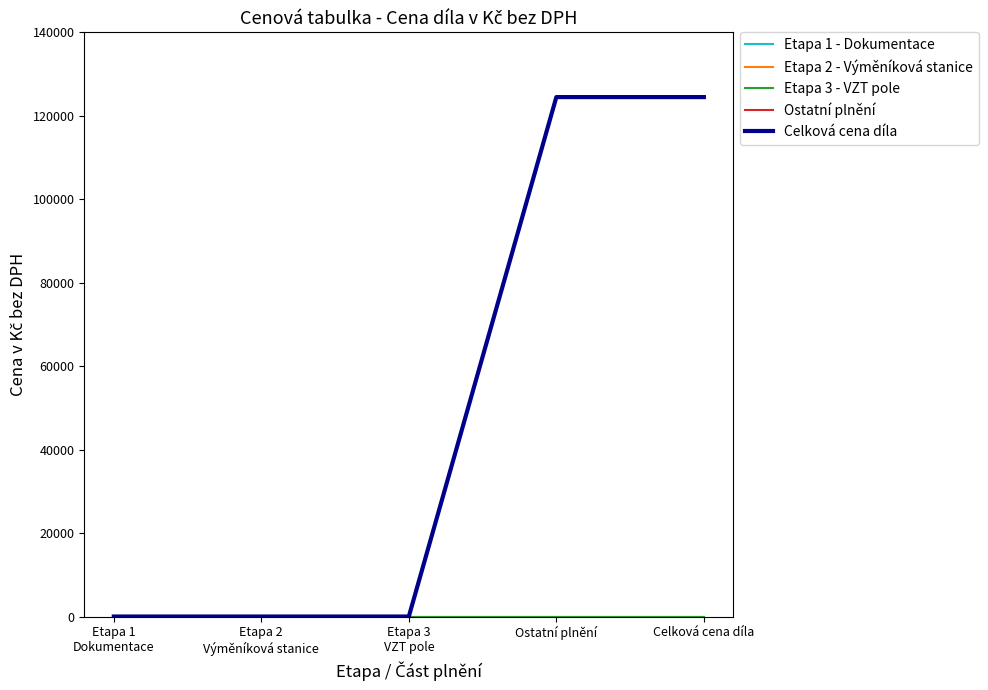

At Etapa 2
Výměníková stanice, list the series in order from smallest to largest.

Etapa 1 - Dokumentace, Etapa 2 - Výměníková stanice, Etapa 3 - VZT pole, Ostatní plnění, Celková cena díla